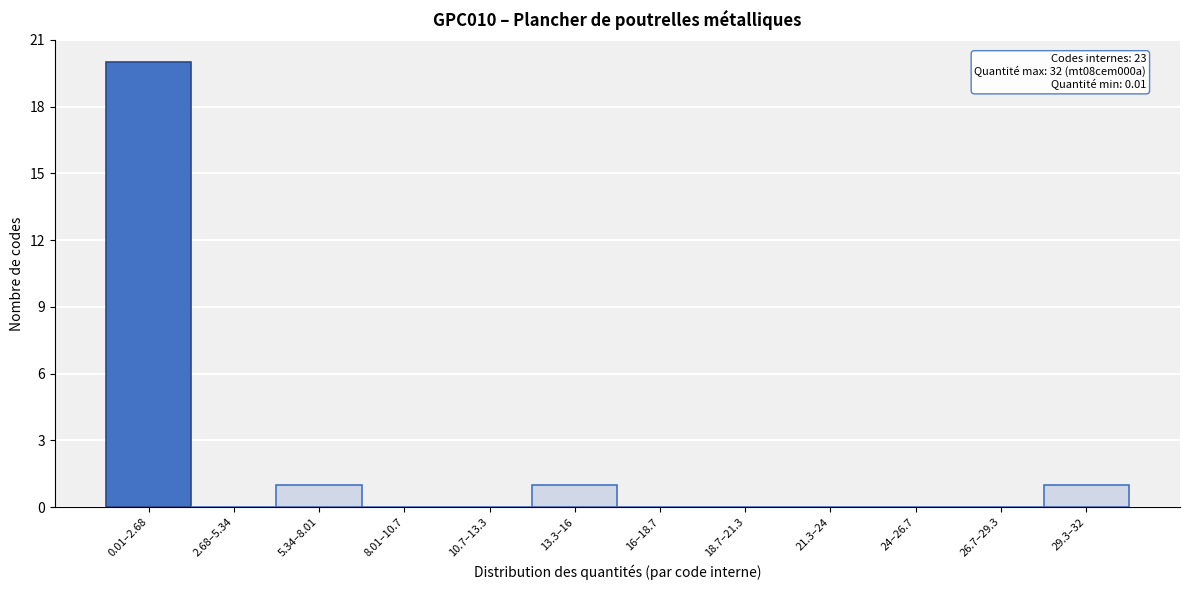

Reading left to right, list all the values displayed in this chart.

0.01–2.68=20	2.68–5.34=0	5.34–8.01=1	8.01–10.7=0	10.7–13.3=0	13.3–16=1	16–18.7=0	18.7–21.3=0	21.3–24=0	24–26.7=0	26.7–29.3=0	29.3–32=1